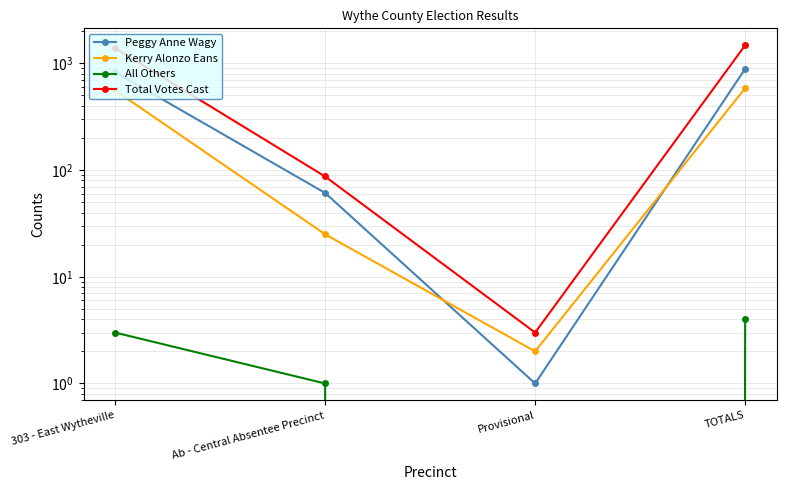

Which category has the highest value across all series?

TOTALS